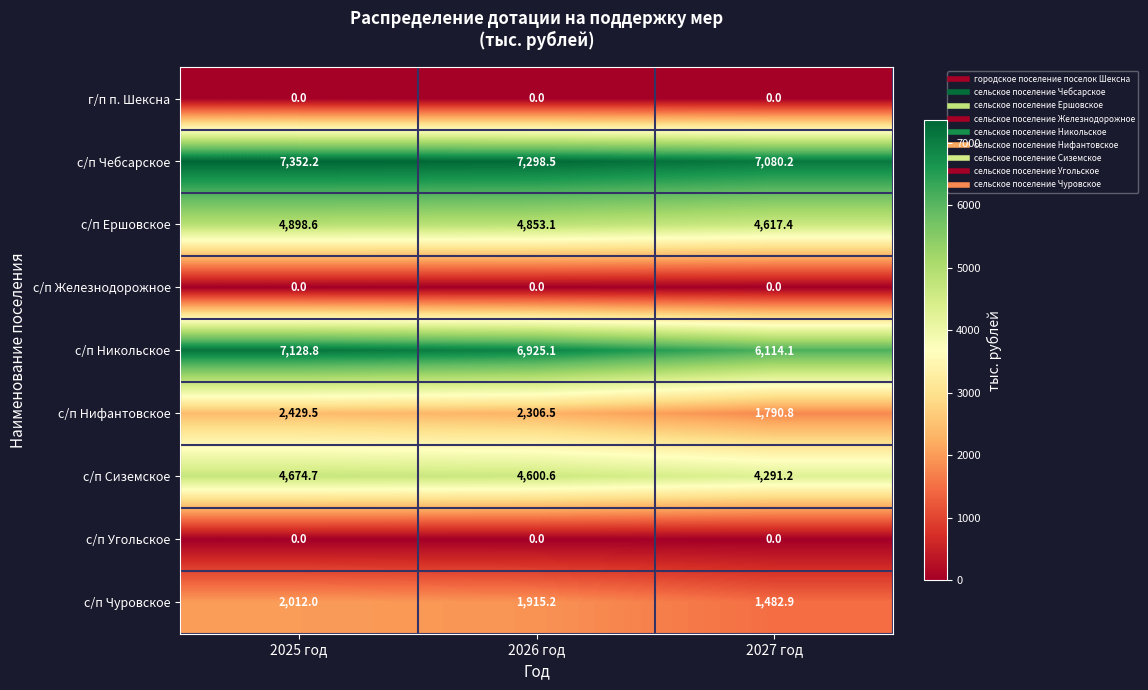

What is the difference between the highest and lowest values at 2025 год?

7352.2